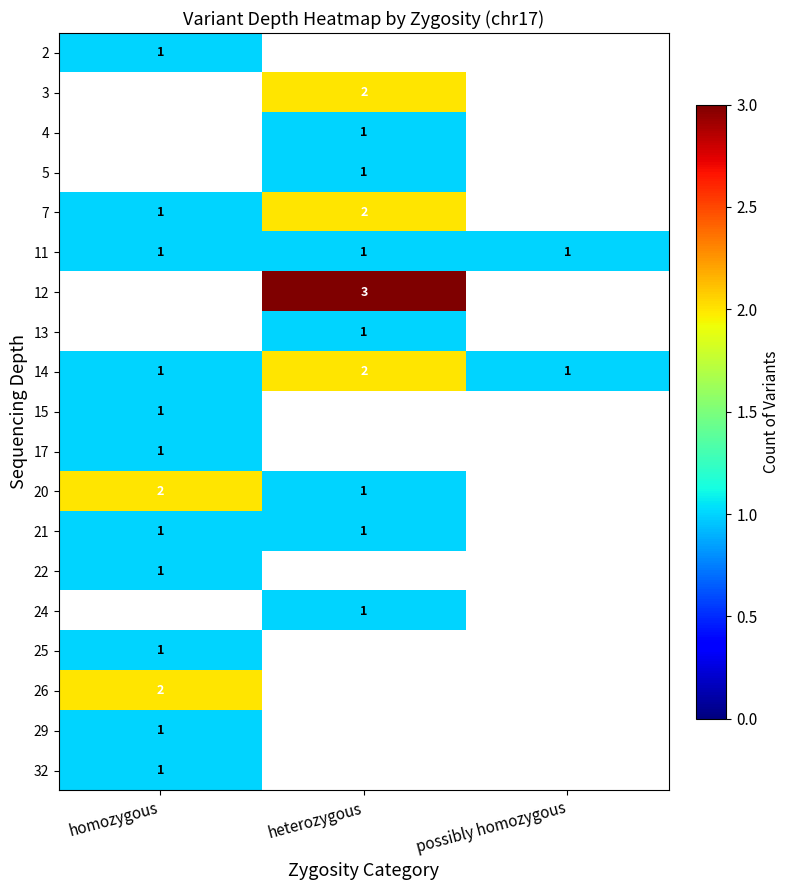

True or false: 22 has a value of 1 at homozygous.

True